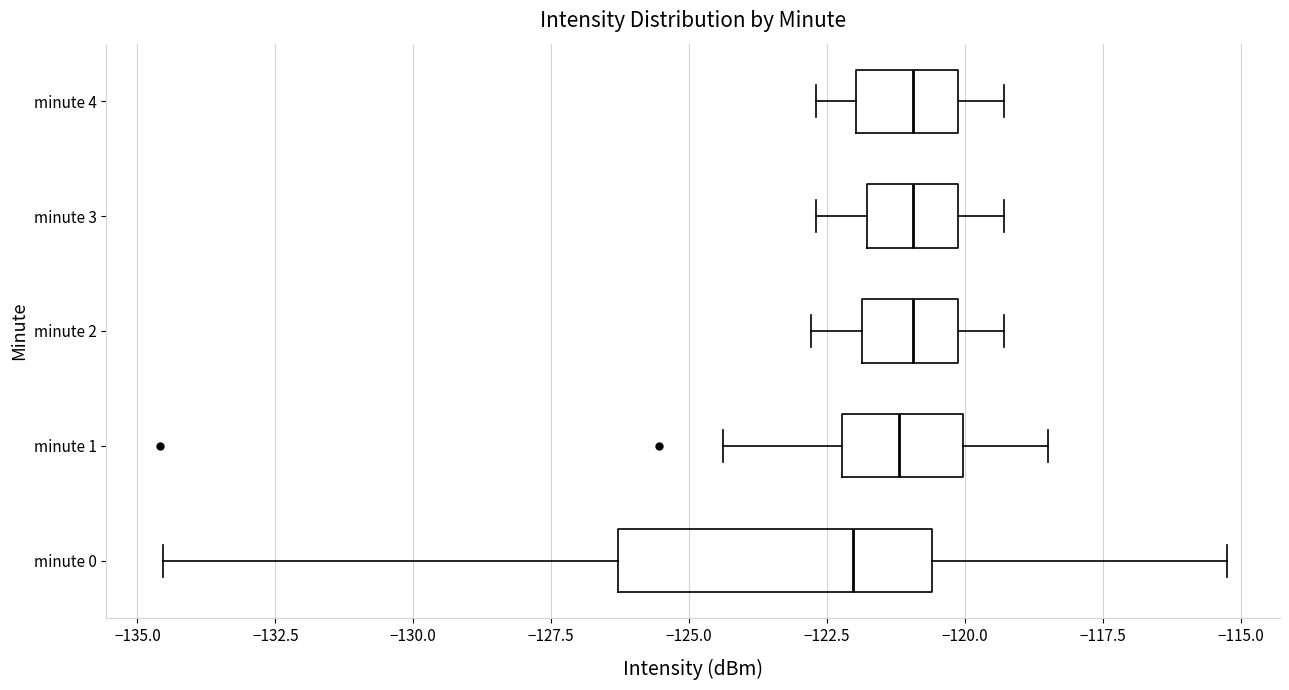

Where is the right edge of the box for minute 0 on the x-axis? The values are not printed on the chart, so give them approximately, as read against the axis.

-120.5